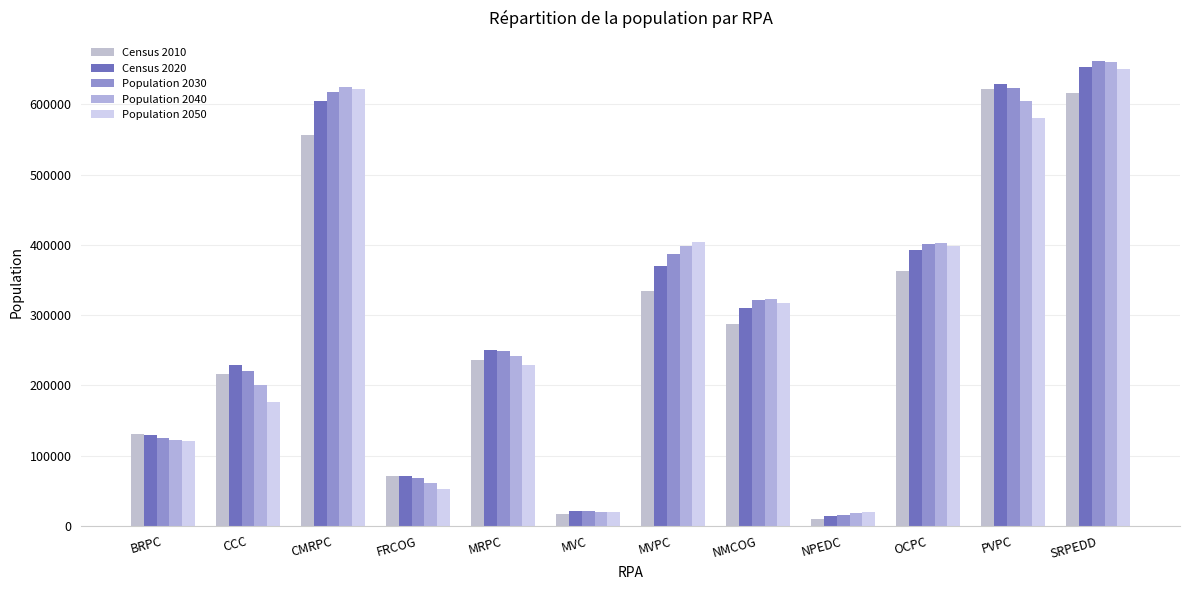

Which category has the highest value in the Population 2050 series?

SRPEDD